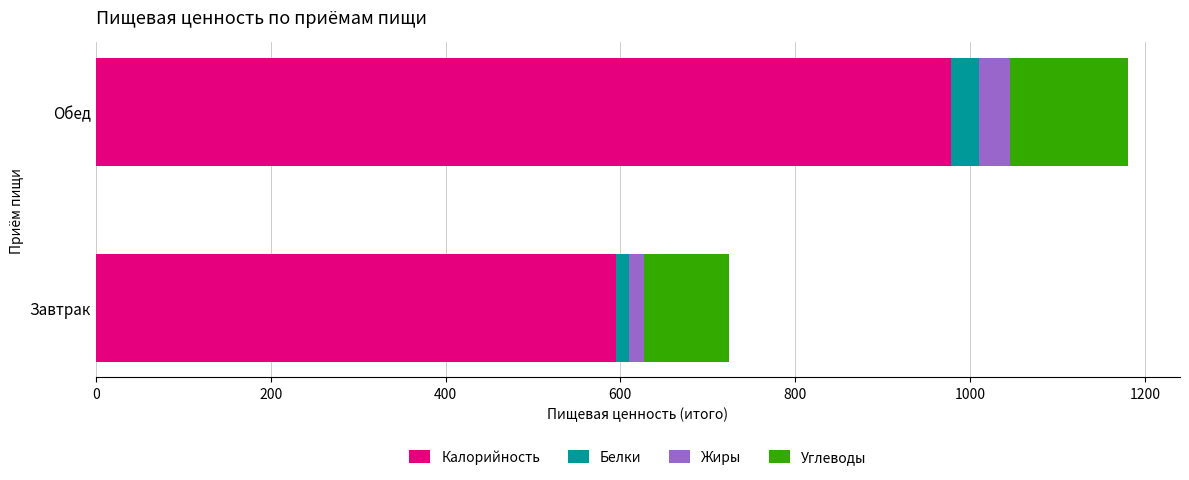

Which category has the lowest value in the Калорийность series?

Завтрак